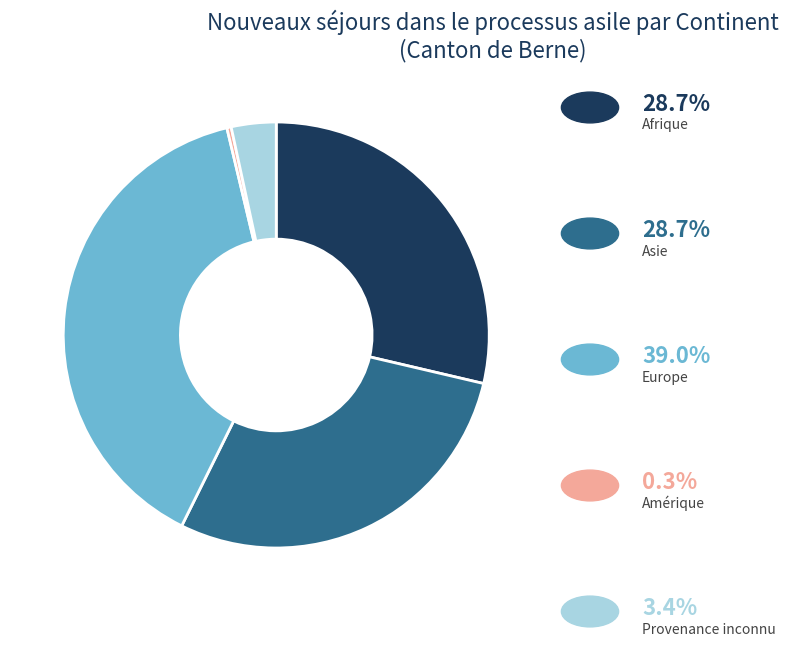

Count the number of slices in the pie.

5